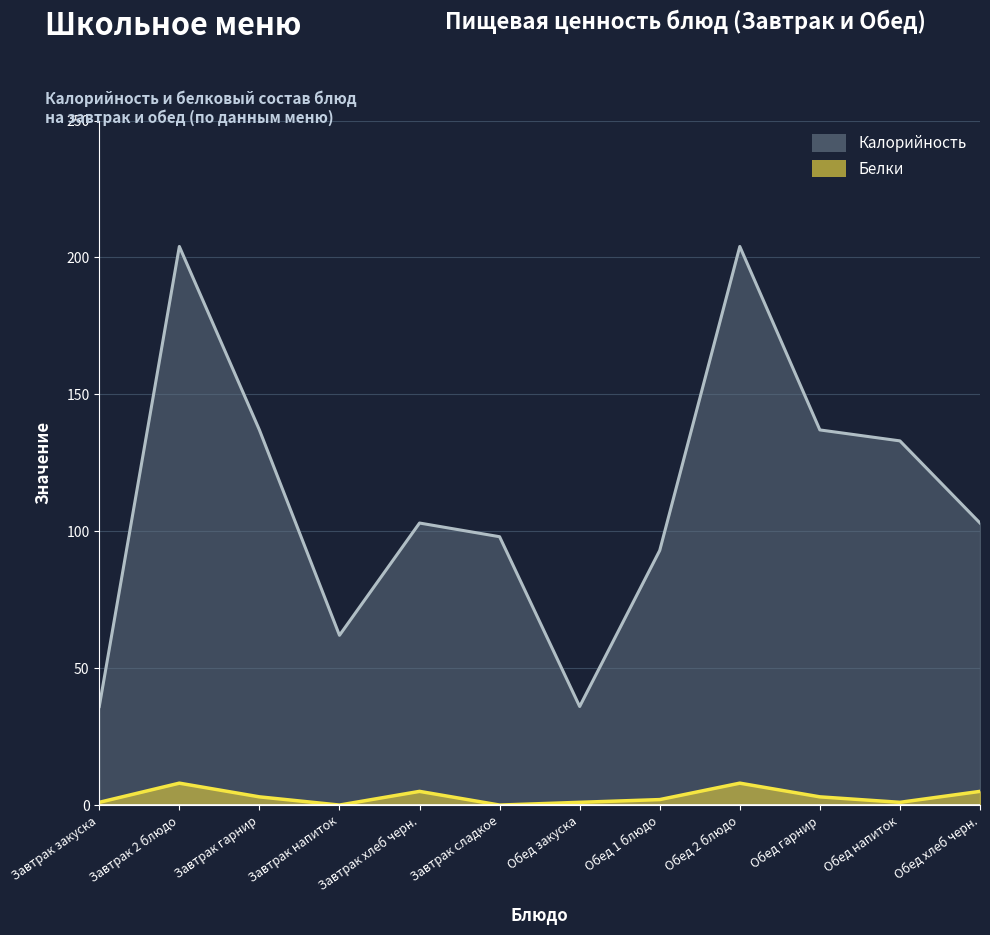

Which series has the widest spread of values?

Калорийность